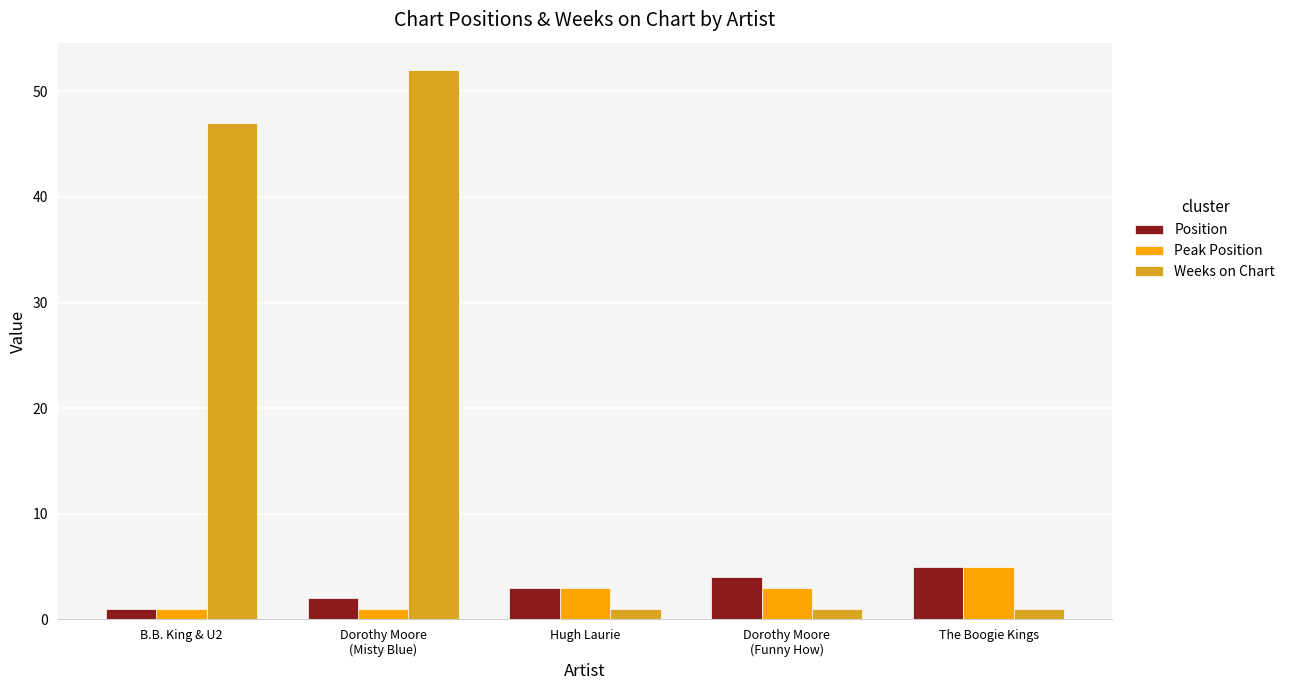

What is the difference between the maximum and minimum values in the Position series?

4